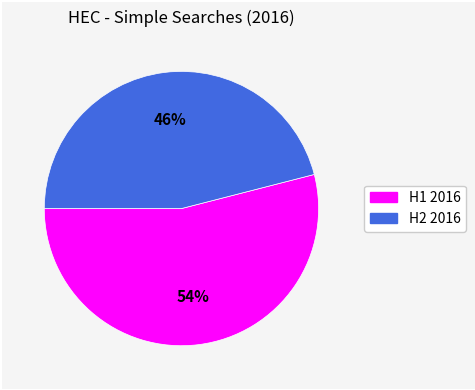

Is there a majority slice in this chart?

Yes